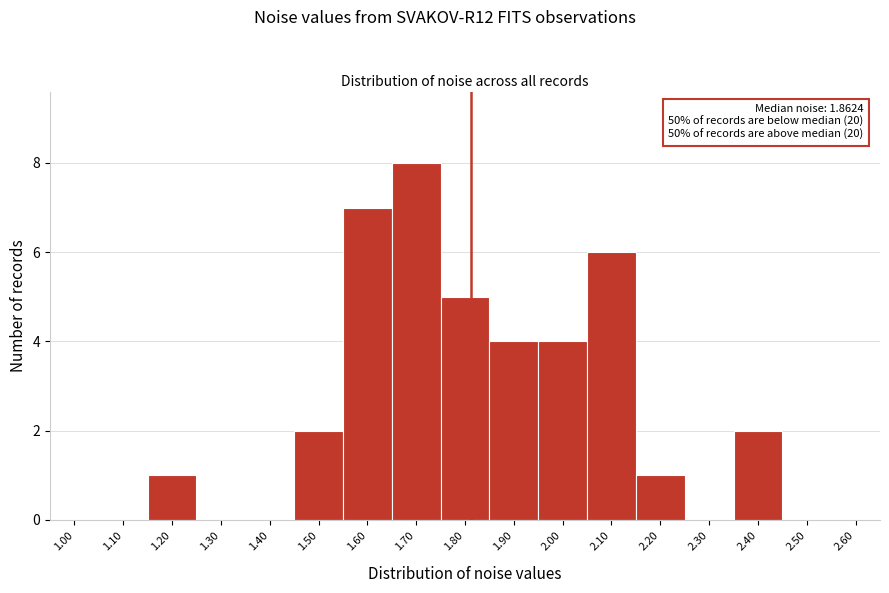

Reading right to left, extract all data points from this chart.

2.60=0	2.50=0	2.40=2	2.30=0	2.20=1	2.10=6	2.00=4	1.90=4	1.80=5	1.70=8	1.60=7	1.50=2	1.40=0	1.30=0	1.20=1	1.10=0	1.00=0